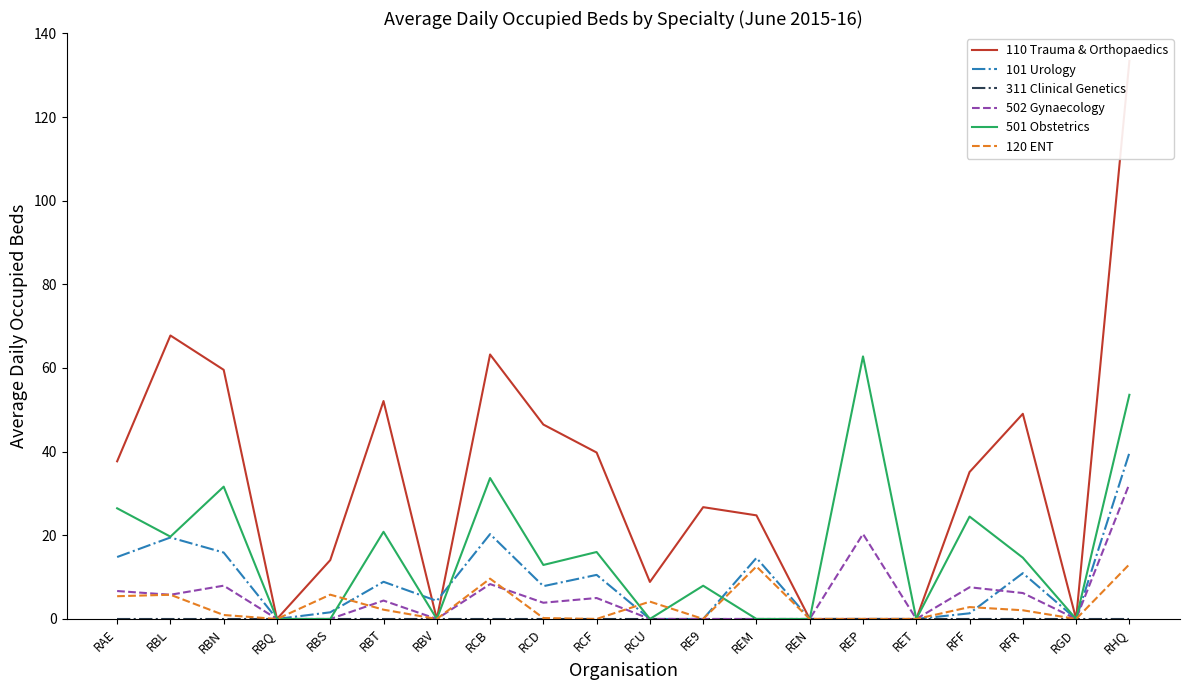

Which series has the widest spread of values?

110 Trauma & Orthopaedics